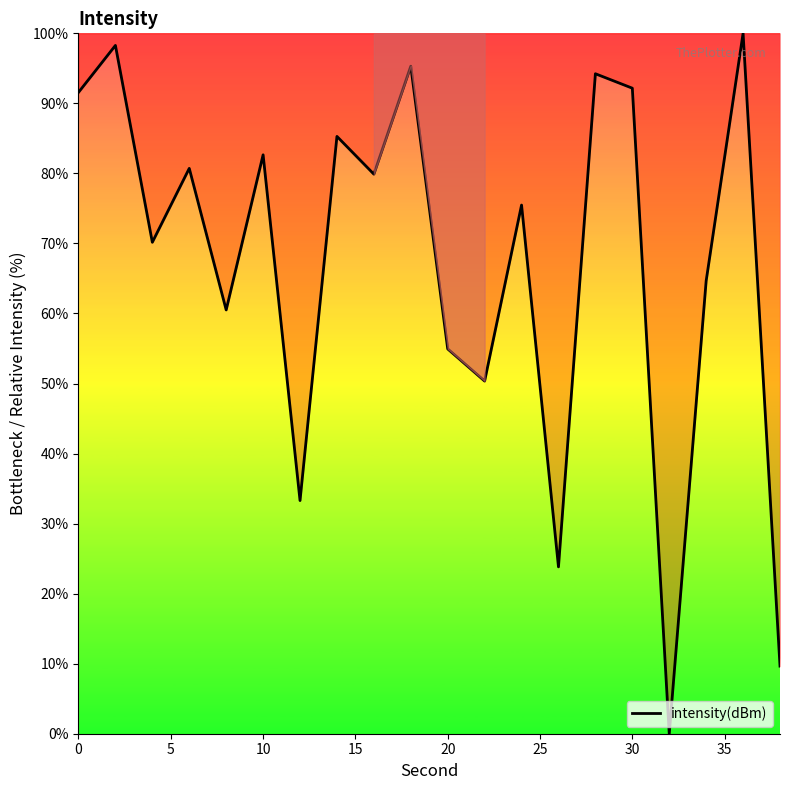

What is the maximum value shown in the chart?

100.0